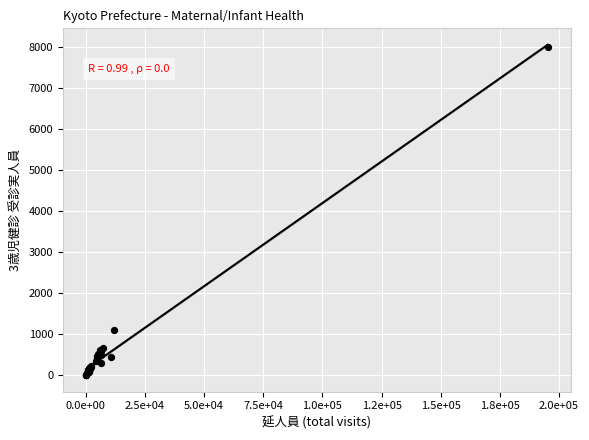

What Y value in the scatter plot is closest to 4001?

1090